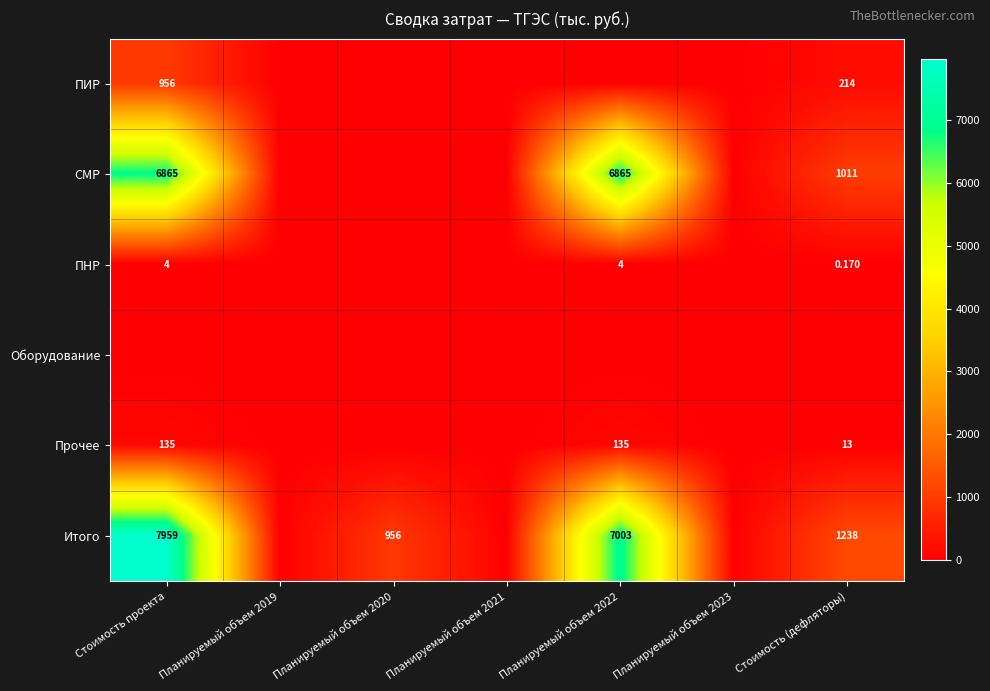

Is the value of Прочее at Стоимость (дефляторы) greater than the value of Итого at Стоимость (дефляторы)?

No